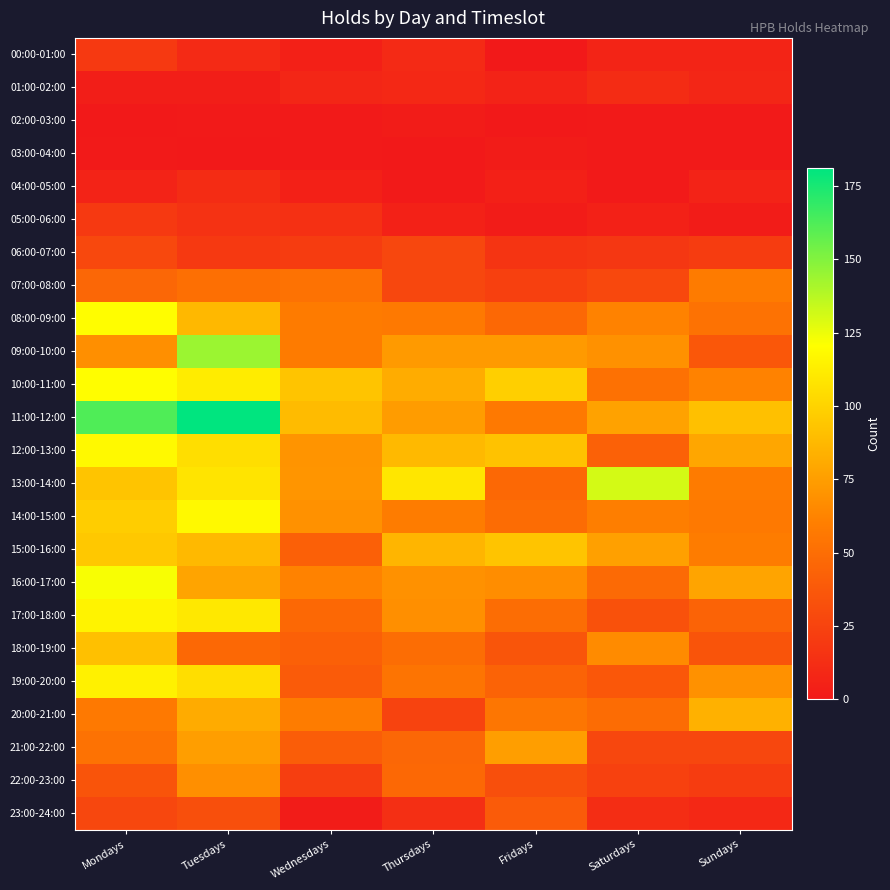

Reading left to right, transcribe all the data shown in this chart.

00:00-01:00: Mondays=19	Tuesdays=10	Wednesdays=4	Thursdays=10	Fridays=0	Saturdays=7	Sundays=7
01:00-02:00: Mondays=3	Tuesdays=3	Wednesdays=8	Thursdays=9	Fridays=6	Saturdays=11	Sundays=8
02:00-03:00: Mondays=0	Tuesdays=1	Wednesdays=1	Thursdays=2	Fridays=0	Saturdays=1	Sundays=1
03:00-04:00: Mondays=1	Tuesdays=0	Wednesdays=1	Thursdays=0	Fridays=2	Saturdays=1	Sundays=1
04:00-05:00: Mondays=6	Tuesdays=11	Wednesdays=4	Thursdays=1	Fridays=4	Saturdays=1	Sundays=6
05:00-06:00: Mondays=19	Tuesdays=15	Wednesdays=14	Thursdays=5	Fridays=2	Saturdays=5	Sundays=2
06:00-07:00: Mondays=28	Tuesdays=19	Wednesdays=21	Thursdays=27	Fridays=16	Saturdays=18	Sundays=21
07:00-08:00: Mondays=46	Tuesdays=51	Wednesdays=53	Thursdays=27	Fridays=23	Saturdays=28	Sundays=58
08:00-09:00: Mondays=120	Tuesdays=87	Wednesdays=58	Thursdays=57	Fridays=47	Saturdays=62	Sundays=53
09:00-10:00: Mondays=68	Tuesdays=144	Wednesdays=58	Thursdays=73	Fridays=73	Saturdays=69	Sundays=37
10:00-11:00: Mondays=120	Tuesdays=112	Wednesdays=93	Thursdays=82	Fridays=98	Saturdays=52	Sundays=62
11:00-12:00: Mondays=162	Tuesdays=181	Wednesdays=89	Thursdays=74	Fridays=57	Saturdays=77	Sundays=91
12:00-13:00: Mondays=118	Tuesdays=105	Wednesdays=70	Thursdays=88	Fridays=92	Saturdays=43	Sundays=79
13:00-14:00: Mondays=93	Tuesdays=108	Wednesdays=71	Thursdays=109	Fridays=47	Saturdays=131	Sundays=58
14:00-15:00: Mondays=97	Tuesdays=118	Wednesdays=69	Thursdays=59	Fridays=49	Saturdays=60	Sundays=57
15:00-16:00: Mondays=95	Tuesdays=88	Wednesdays=42	Thursdays=86	Fridays=93	Saturdays=76	Sundays=59
16:00-17:00: Mondays=122	Tuesdays=78	Wednesdays=62	Thursdays=69	Fridays=67	Saturdays=48	Sundays=78
17:00-18:00: Mondays=115	Tuesdays=110	Wednesdays=47	Thursdays=68	Fridays=50	Saturdays=33	Sundays=44
18:00-19:00: Mondays=91	Tuesdays=47	Wednesdays=42	Thursdays=50	Fridays=36	Saturdays=66	Sundays=35
19:00-20:00: Mondays=114	Tuesdays=105	Wednesdays=39	Thursdays=54	Fridays=44	Saturdays=37	Sundays=69
20:00-21:00: Mondays=57	Tuesdays=81	Wednesdays=59	Thursdays=25	Fridays=55	Saturdays=49	Sundays=84
21:00-22:00: Mondays=53	Tuesdays=75	Wednesdays=40	Thursdays=46	Fridays=75	Saturdays=27	Sundays=27
22:00-23:00: Mondays=35	Tuesdays=68	Wednesdays=22	Thursdays=47	Fridays=32	Saturdays=24	Sundays=21
23:00-24:00: Mondays=27	Tuesdays=32	Wednesdays=2	Thursdays=13	Fridays=39	Saturdays=12	Sundays=9